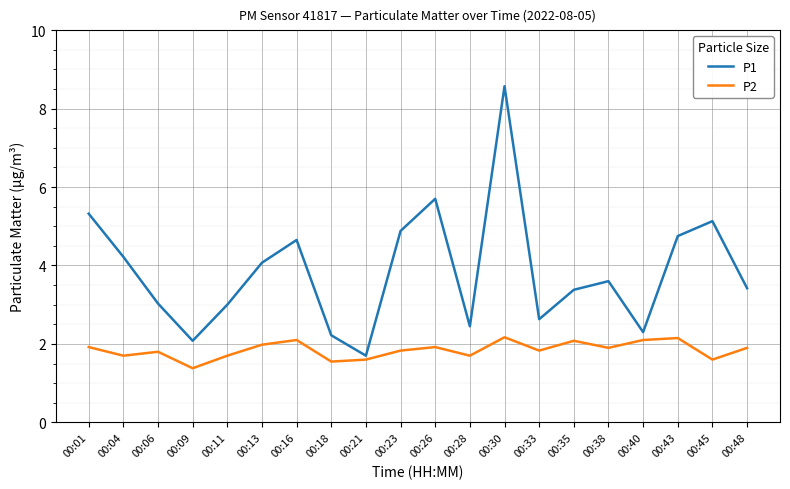

How many interior local peaks does the P2 series have?

6